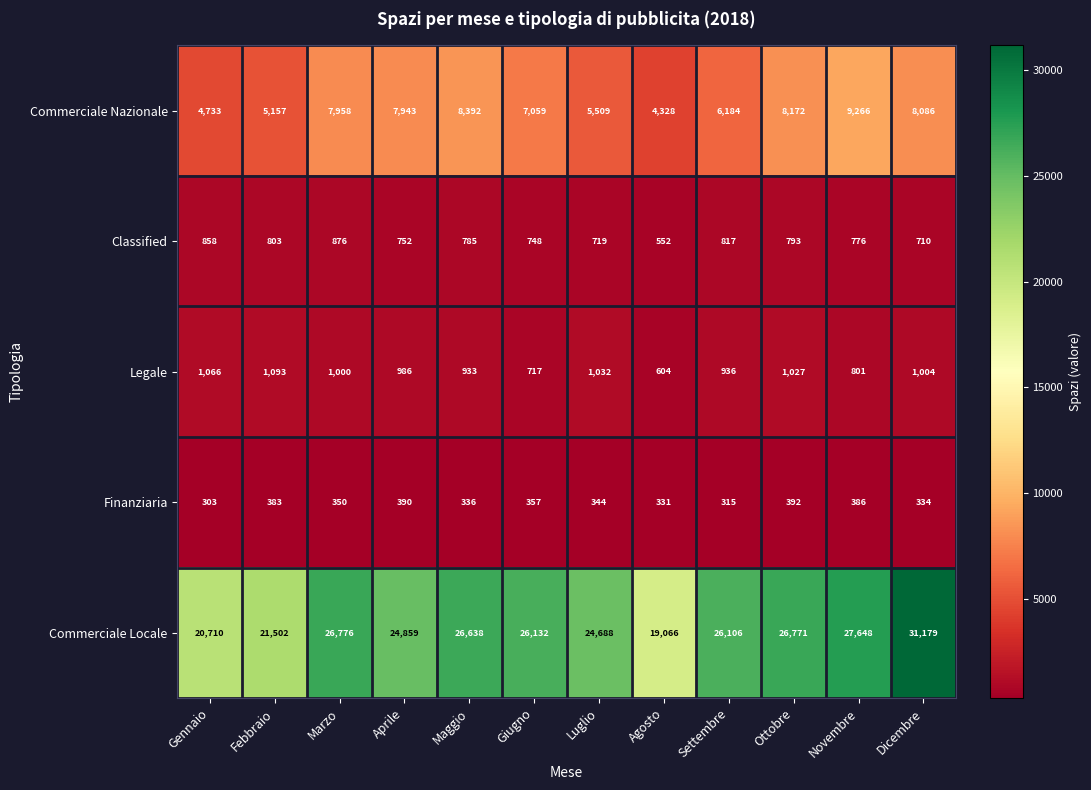

At which category is the sum across all series the highest?

Dicembre